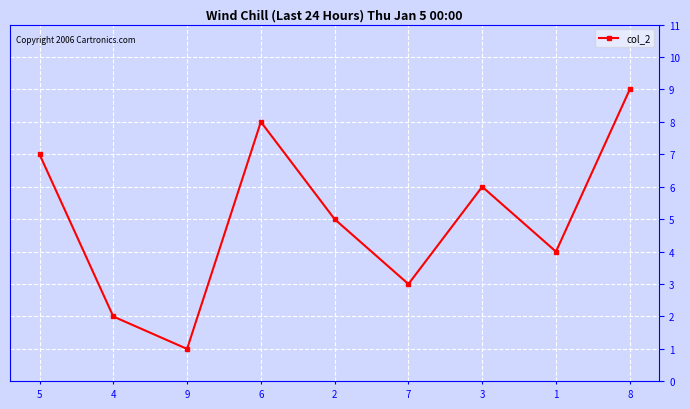

How many lines are shown in the chart?

1